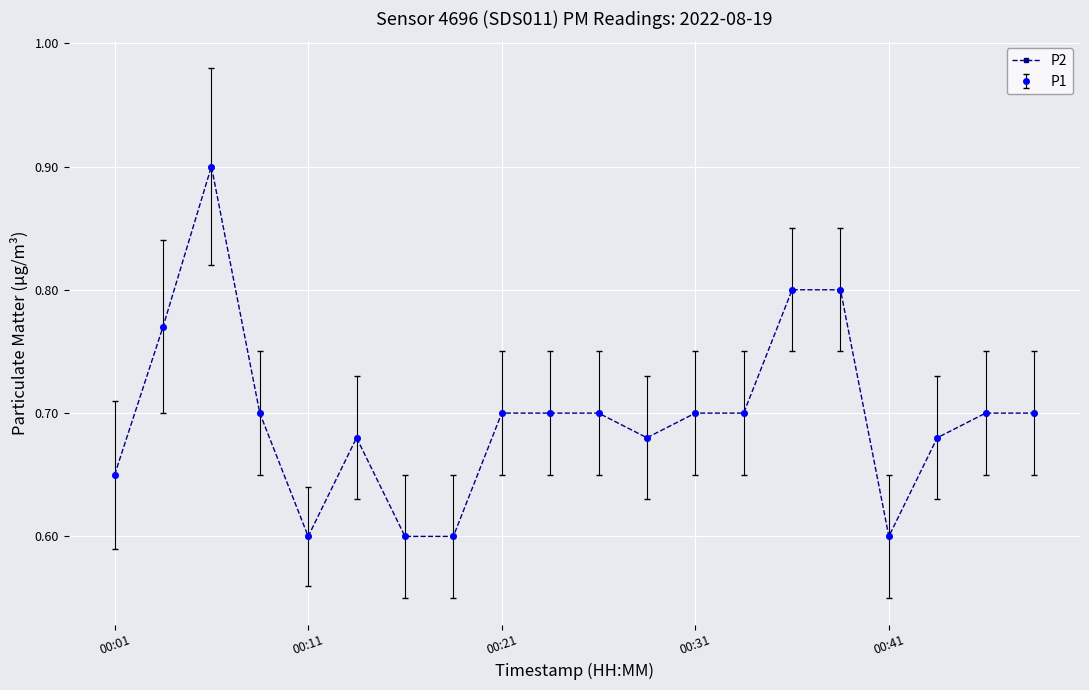

Is this an area chart (filled region under the line)?

No